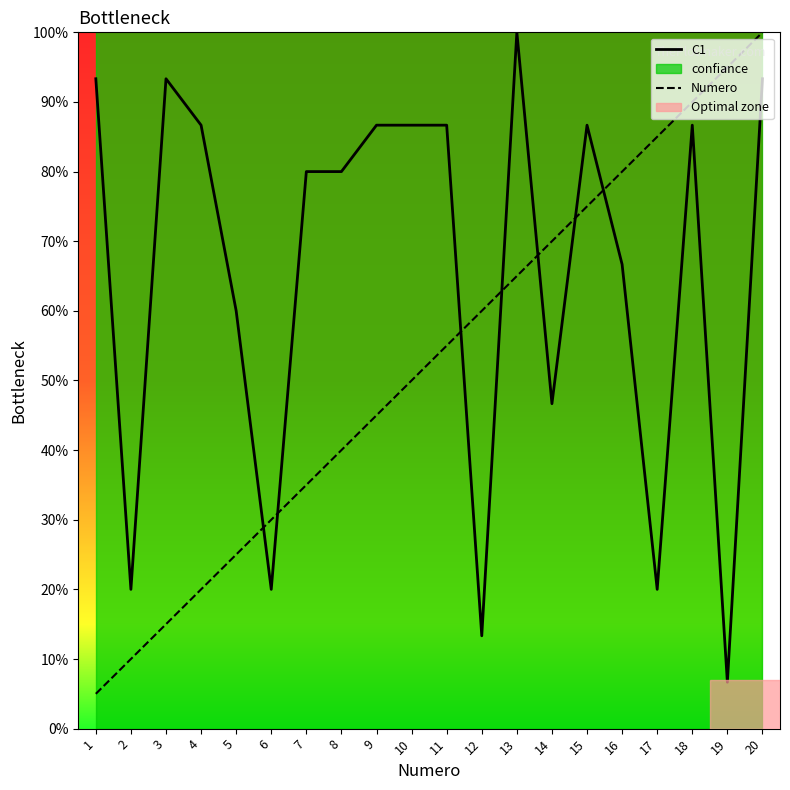

How many lines are shown in the chart?

2